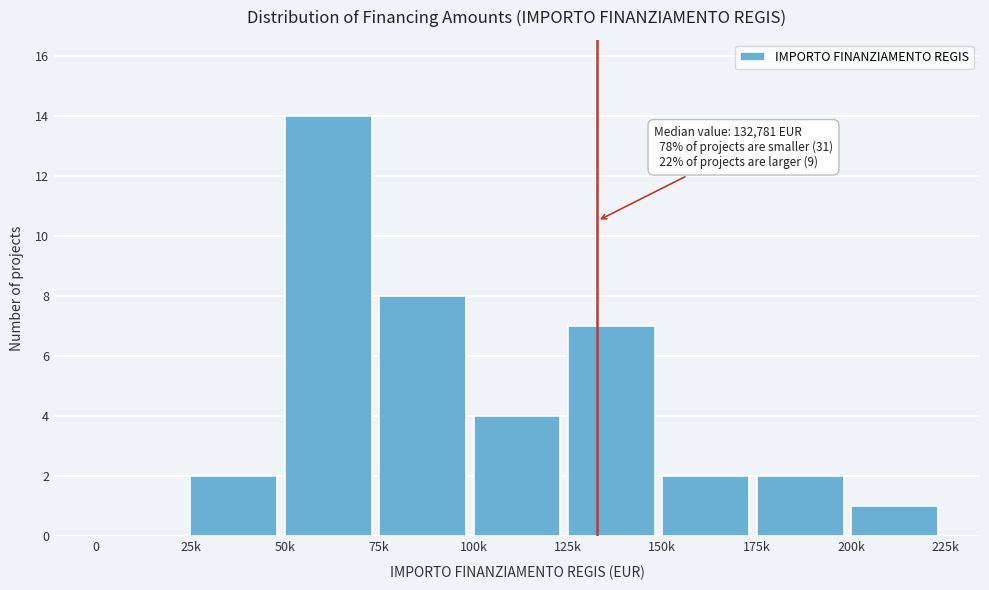

Reading left to right, extract all data points from this chart.

0=0	25k=2	50k=14	75k=8	100k=4	125k=7	150k=2	175k=2	200k=1